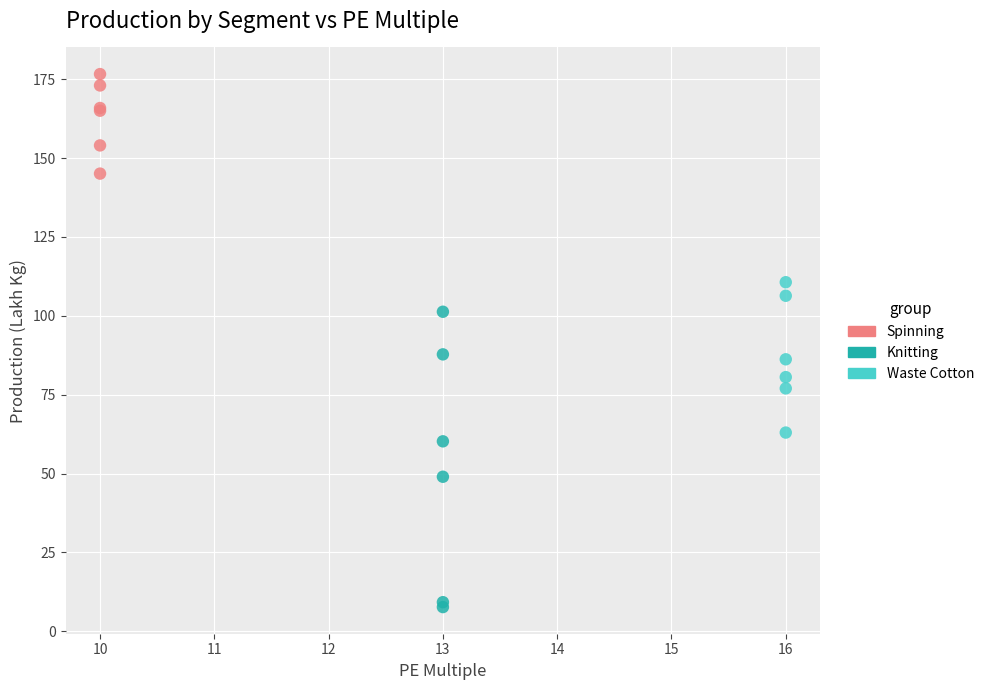

What are all the series names shown in the legend?

Spinning, Knitting, Waste Cotton